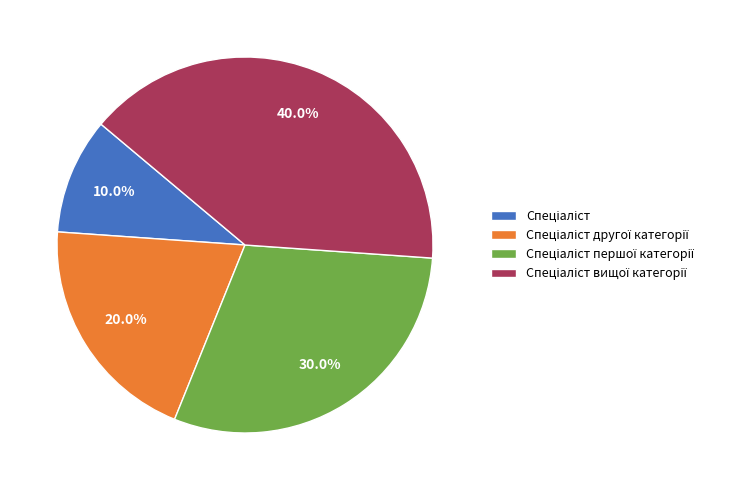

Does any single category account for the majority?

No